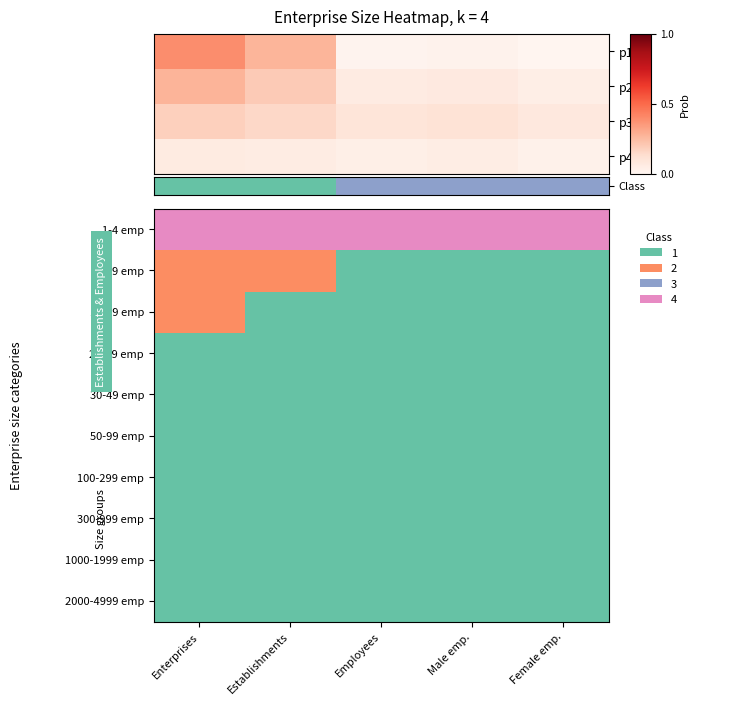

Reading left to right, extract all data points from this chart.

1-4 emp: Enterprises=3	Establishments=3	Employees=3	Male emp.=3	Female emp.=3
5-9 emp: Enterprises=1	Establishments=1	Employees=0	Male emp.=0	Female emp.=0
10-19 emp: Enterprises=1	Establishments=0	Employees=0	Male emp.=0	Female emp.=0
20-29 emp: Enterprises=0	Establishments=0	Employees=0	Male emp.=0	Female emp.=0
30-49 emp: Enterprises=0	Establishments=0	Employees=0	Male emp.=0	Female emp.=0
50-99 emp: Enterprises=0	Establishments=0	Employees=0	Male emp.=0	Female emp.=0
100-299 emp: Enterprises=0	Establishments=0	Employees=0	Male emp.=0	Female emp.=0
300-999 emp: Enterprises=0	Establishments=0	Employees=0	Male emp.=0	Female emp.=0
1000-1999 emp: Enterprises=0	Establishments=0	Employees=0	Male emp.=0	Female emp.=0
2000-4999 emp: Enterprises=0	Establishments=0	Employees=0	Male emp.=0	Female emp.=0